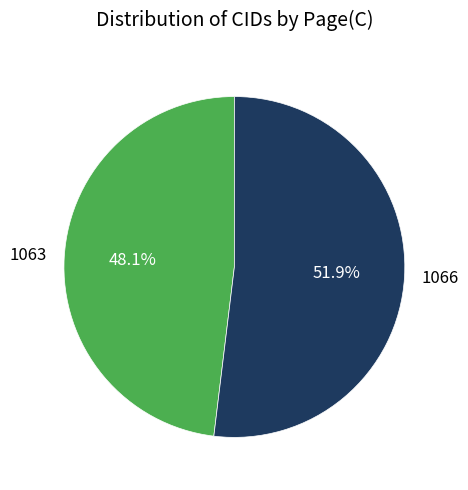

Is there a majority slice in this chart?

Yes